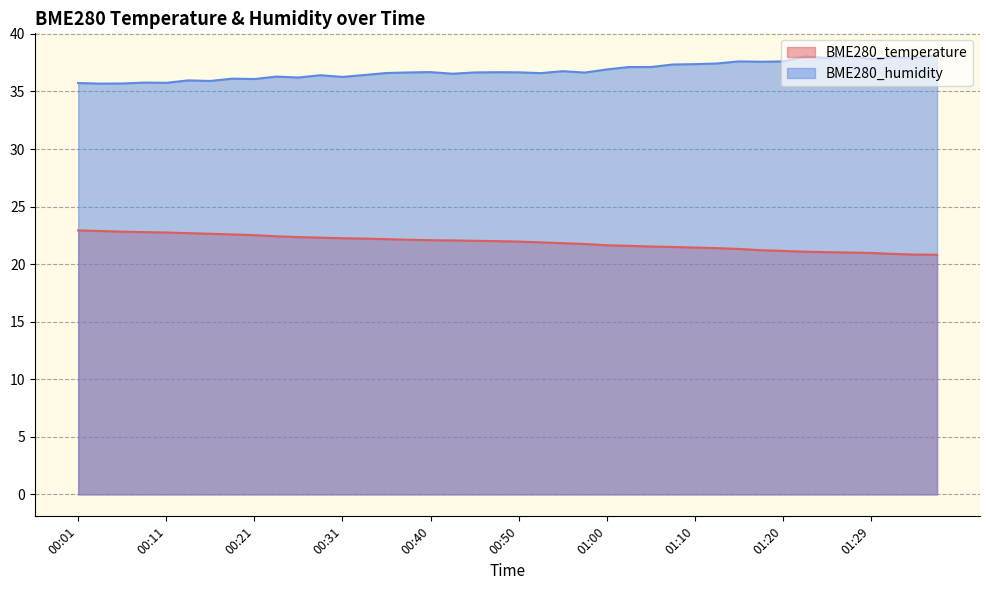

What is the total value across all series at 01:02?

58.7